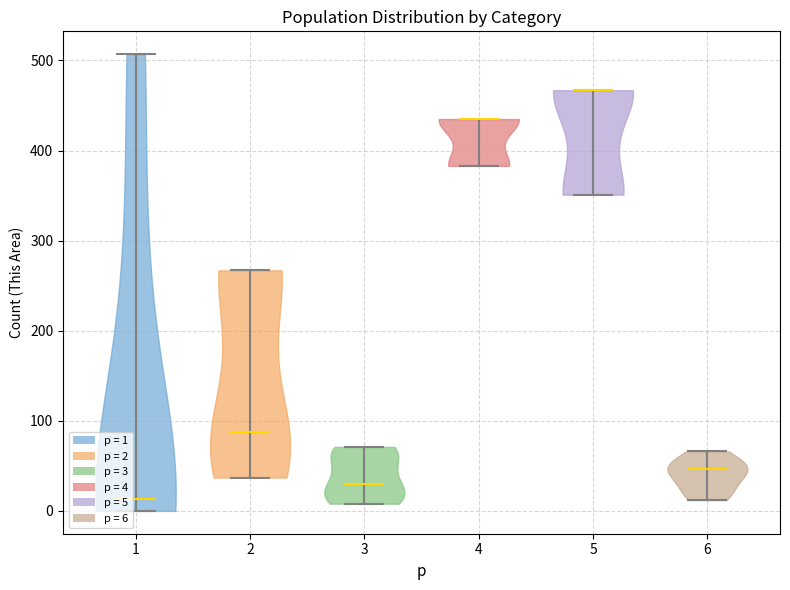

Reading left to right, read every violin against the y-axis: where its median line is, and the lowest and highest points it reaches. The values are not printed on the chart, so give them approximately, as read against the axis.

1: median line 10, lowest point 0, highest point 510
2: median line 90, lowest point 40, highest point 270
3: median line 30, lowest point 10, highest point 70
4: median line 440, lowest point 380, highest point 440
5: median line 470, lowest point 350, highest point 470
6: median line 50, lowest point 10, highest point 70